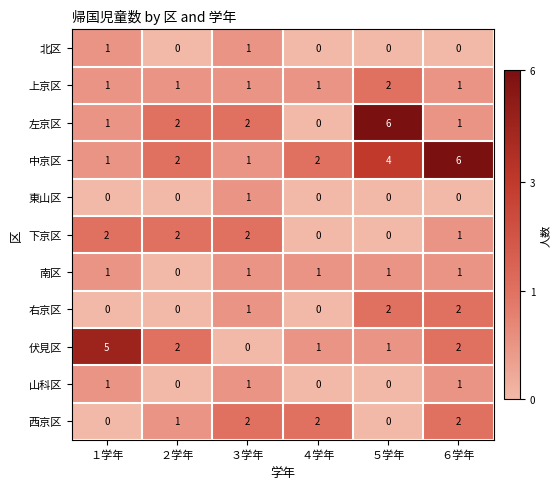

What is the highest value of the 左京区 series?

6